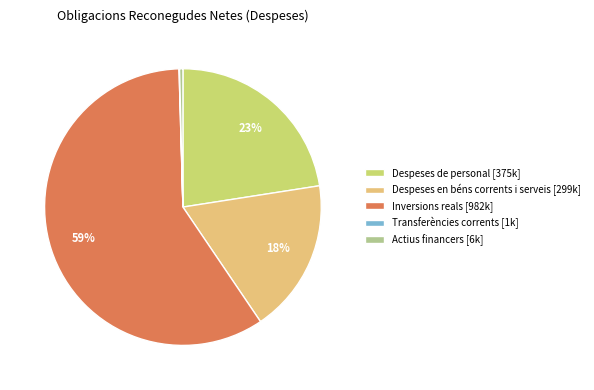

Does Inversions reals [982k] account for over 50% of the chart?

Yes